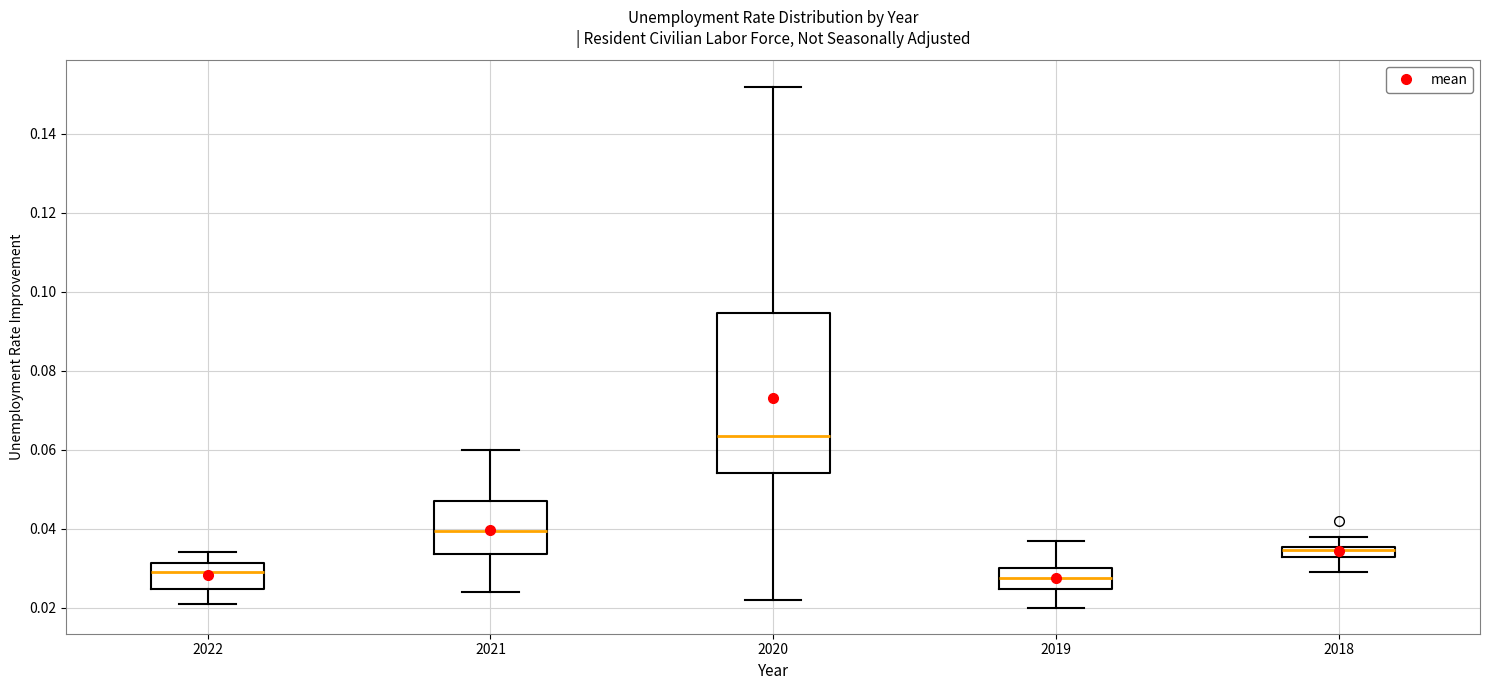

Which box has the highest median line?

2020